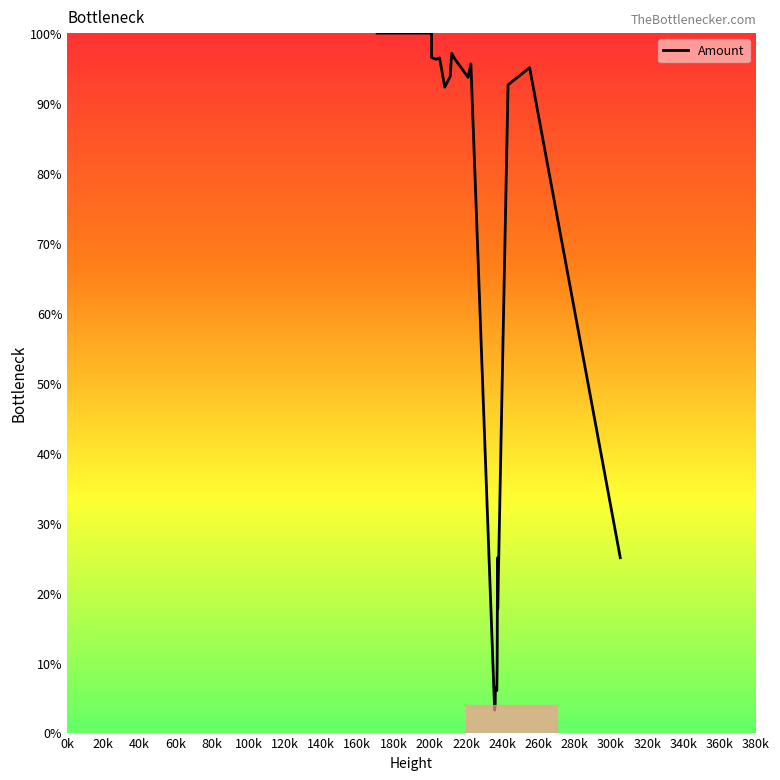

Reading right to left, what are all the values shown in this chart?

25.0	95.1	92.6	17.7	25.0	9.8	6.0	6.4	3.9	3.2	95.6	93.7	96.3	97.1	93.8	92.3	96.5	96.3	96.5	100.0	100.0